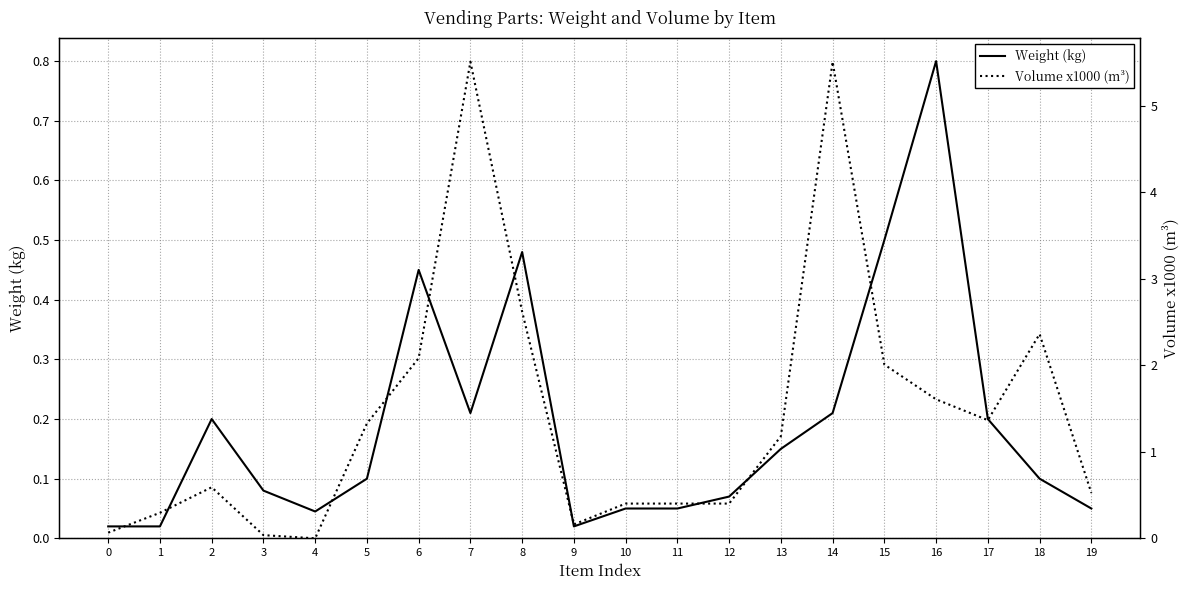

In Volume x1000 (m³), how many points are lower than both neighbors (excluding endpoints)?

3